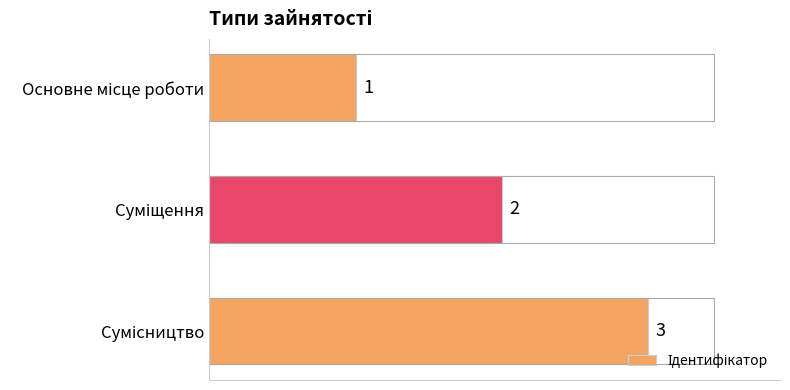

What is the sum of all values?

6